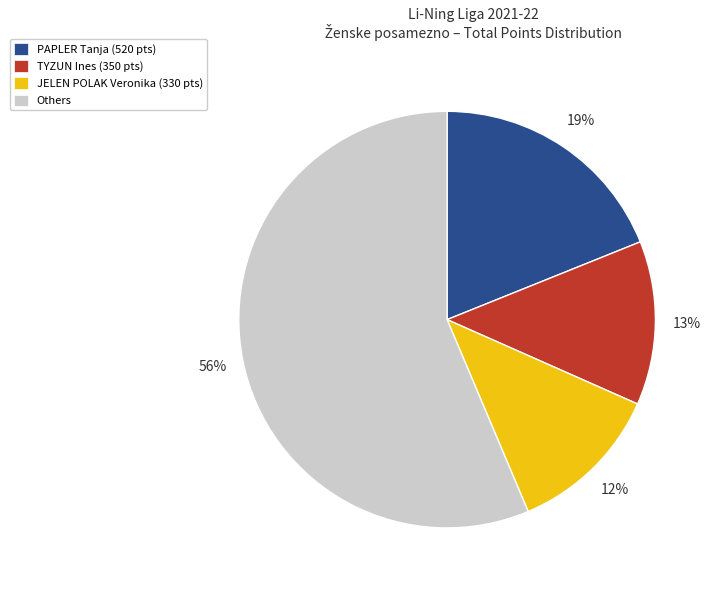

Is there any slice that represents more than half of the pie?

Yes